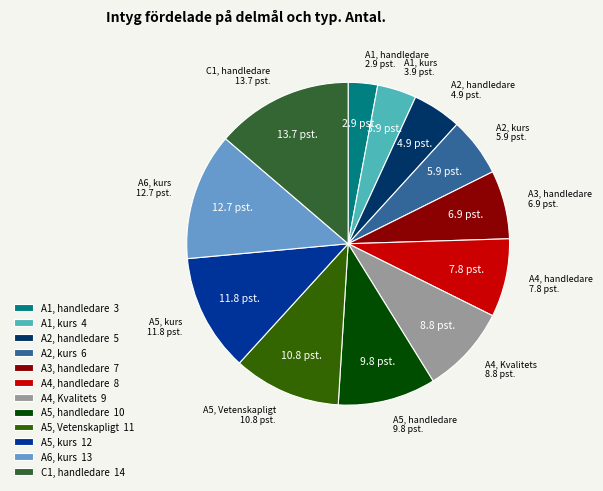

Count the number of slices in the pie.

12